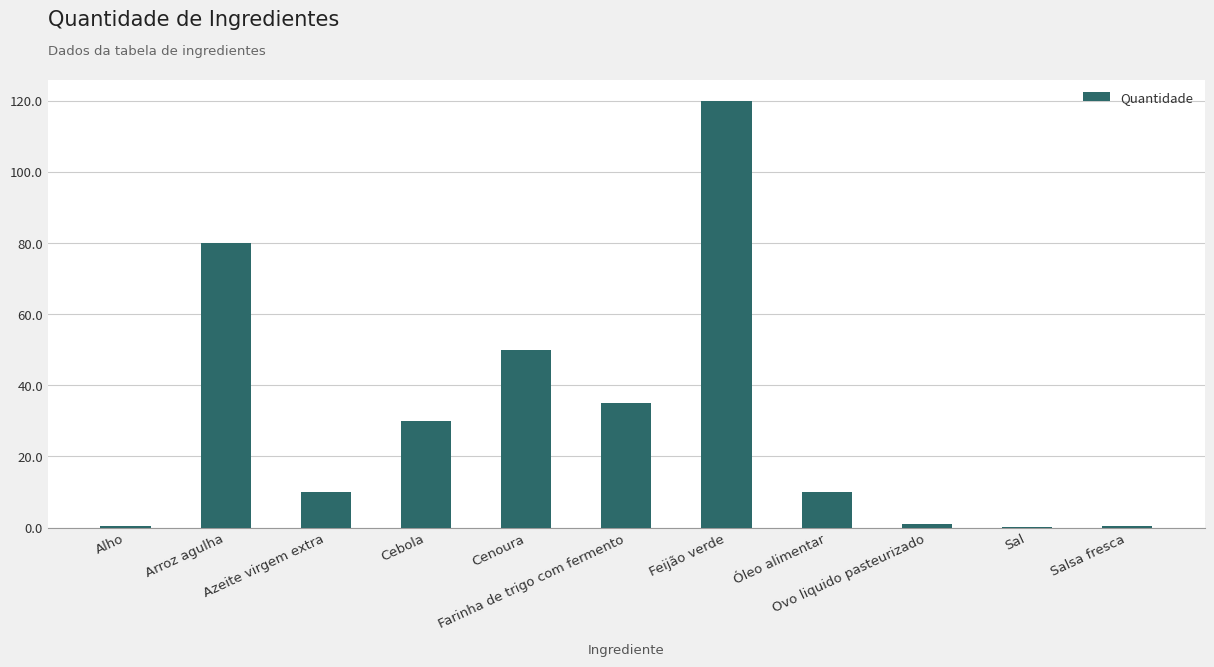

What is the maximum value shown in the chart?

120.0